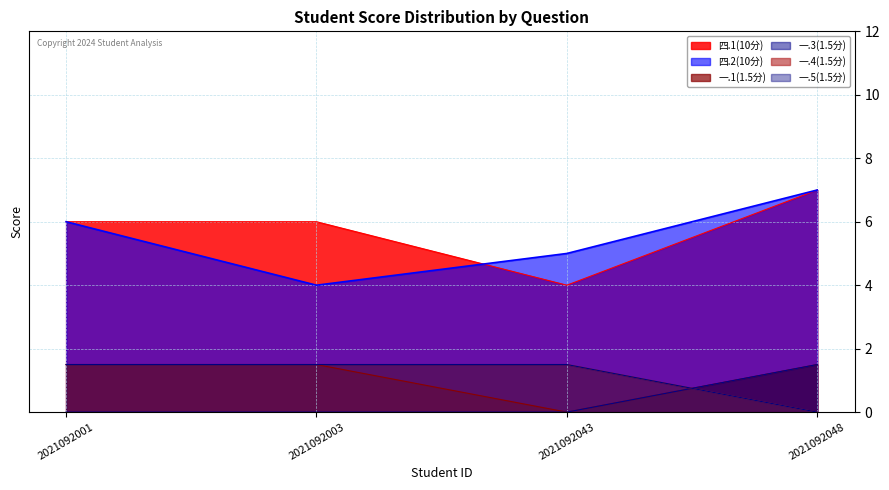

Reading left to right, transcribe all the data shown in this chart.

四.1(10分): 2021092001=6.0	2021092003=6.0	2021092043=4.0	2021092048=7.0
四.2(10分): 2021092001=6.0	2021092003=4.0	2021092043=5.0	2021092048=7.0
一.1(1.5分): 2021092001=1.5	2021092003=1.5	2021092043=0.0	2021092048=1.5
一.3(1.5分): 2021092001=0.0	2021092003=0.0	2021092043=0.0	2021092048=1.5
一.4(1.5分): 2021092001=1.5	2021092003=1.5	2021092043=1.5	2021092048=0.0
一.5(1.5分): 2021092001=1.5	2021092003=1.5	2021092043=1.5	2021092048=0.0